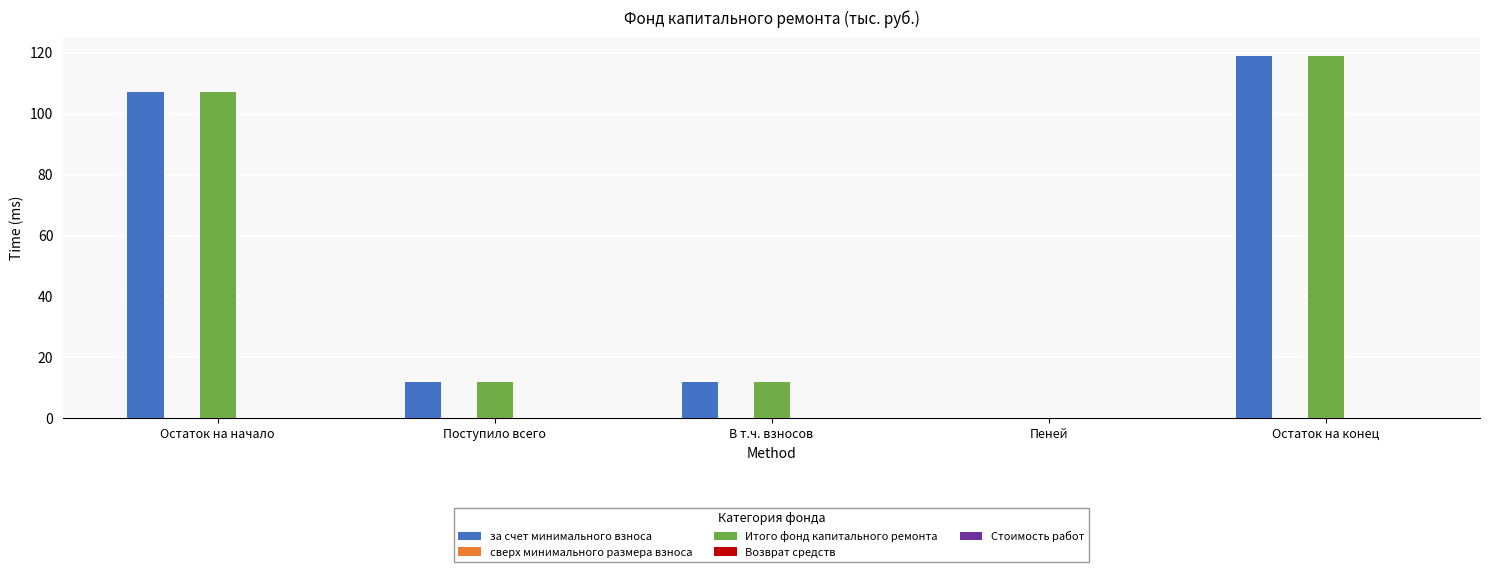

Which category has the highest value across all series?

Остаток на конец